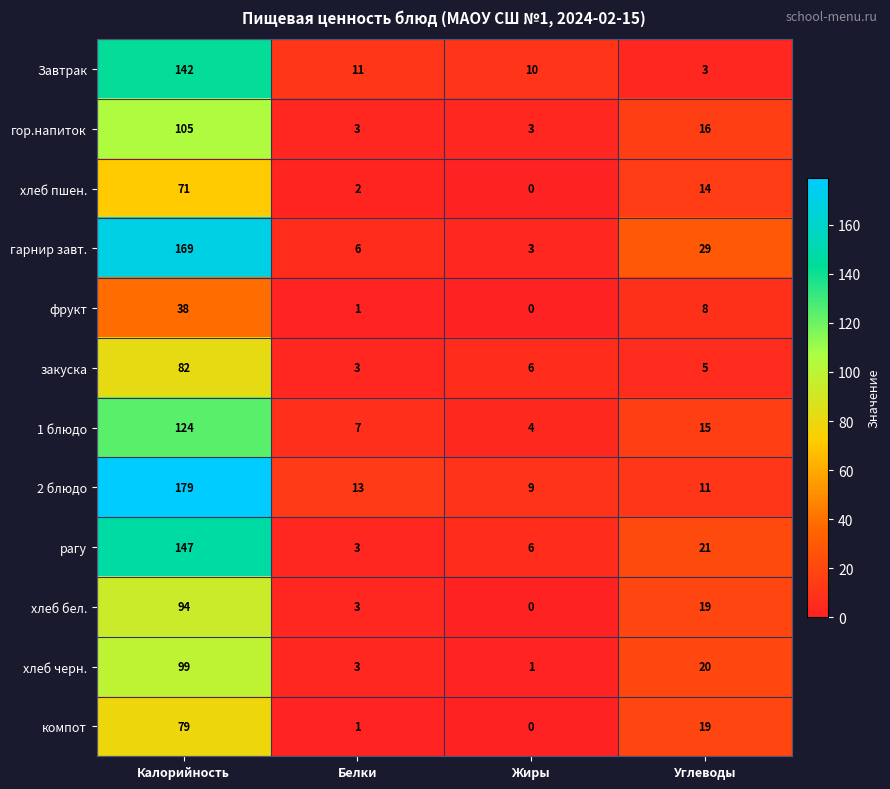

At which category does the chart reach its peak across all series?

Калорийность